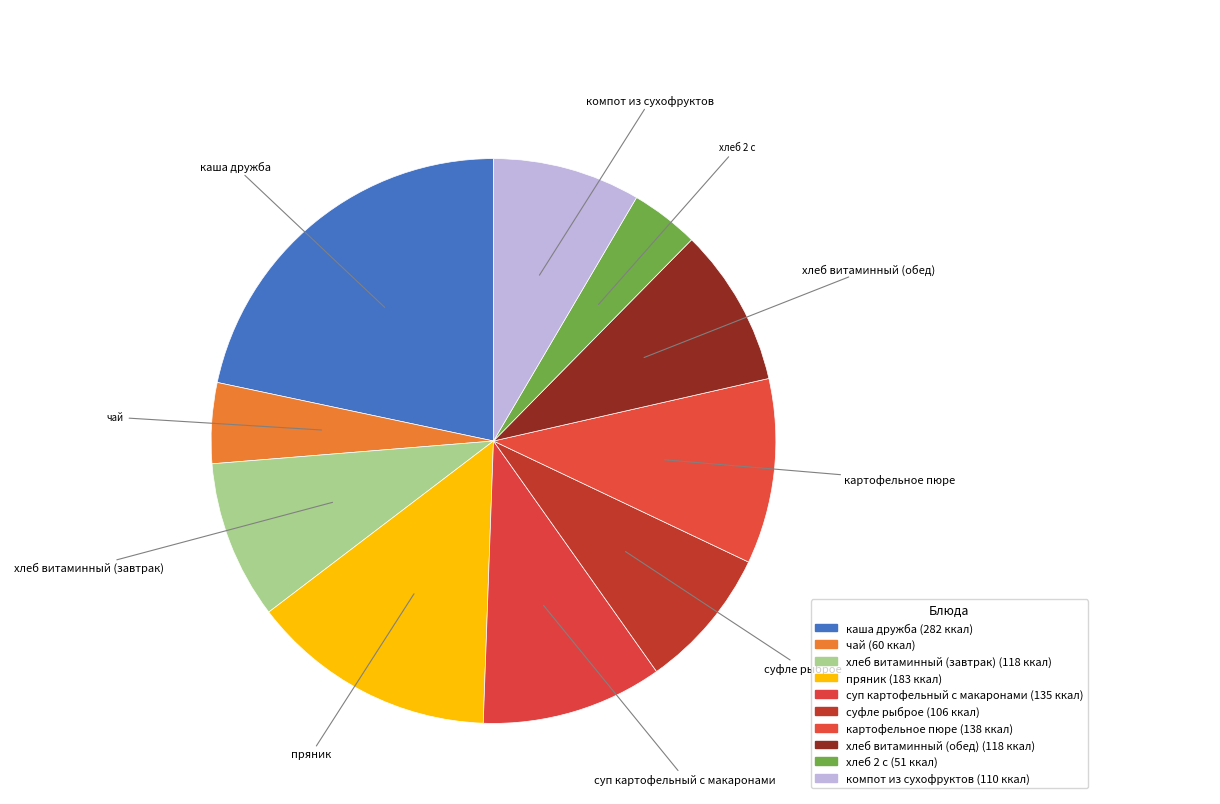

How many slices are in this pie chart?

10